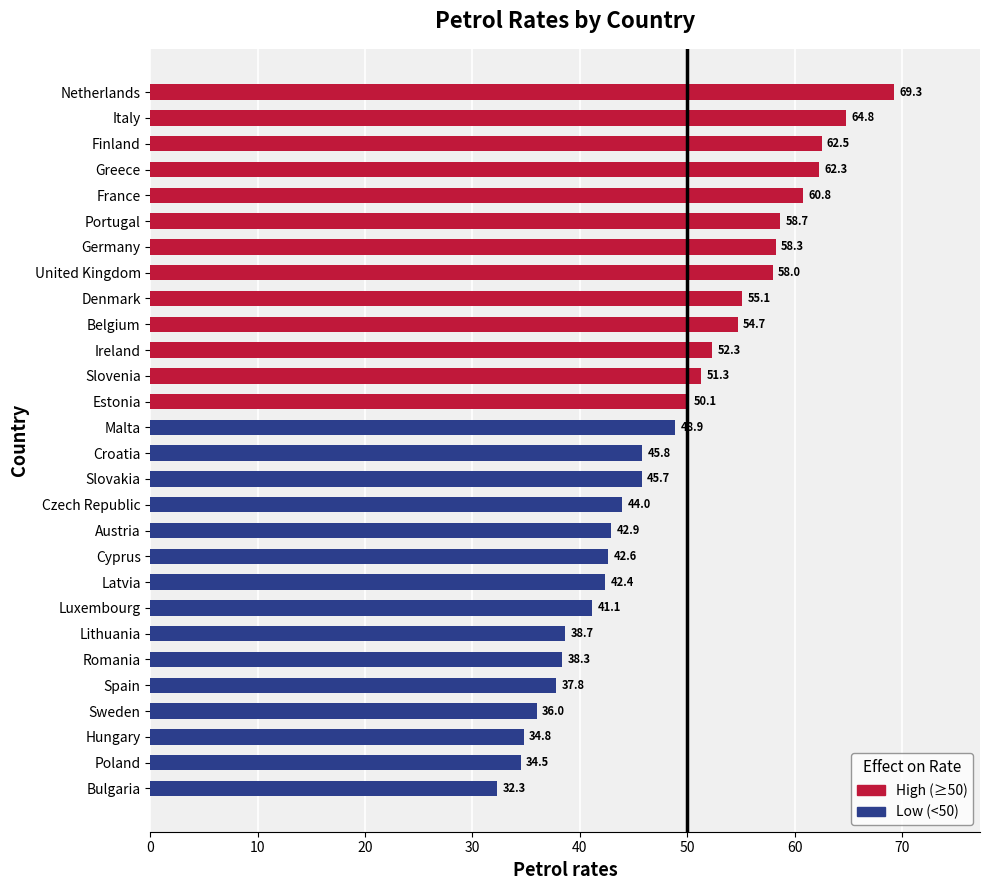

What is the average value?

48.7